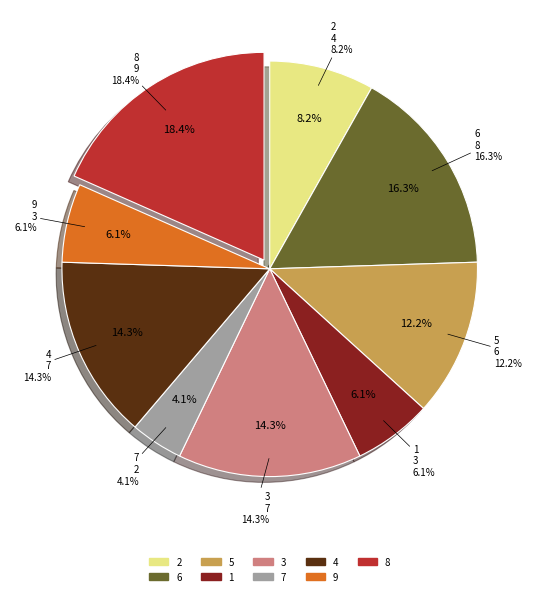

True or false: 1 accounts for 6% of the total.

True